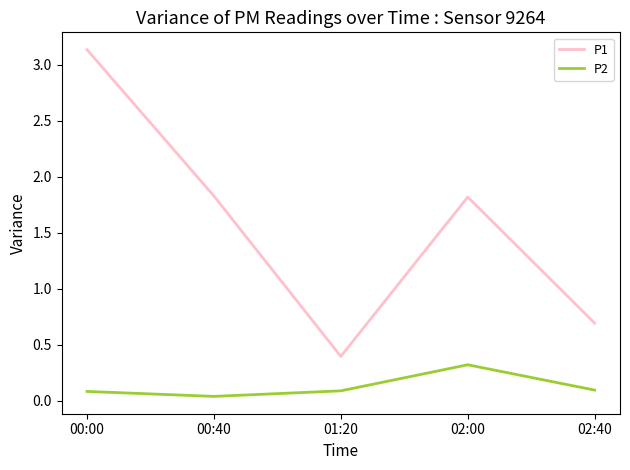

How many values in the P1 series exceed 1?

3